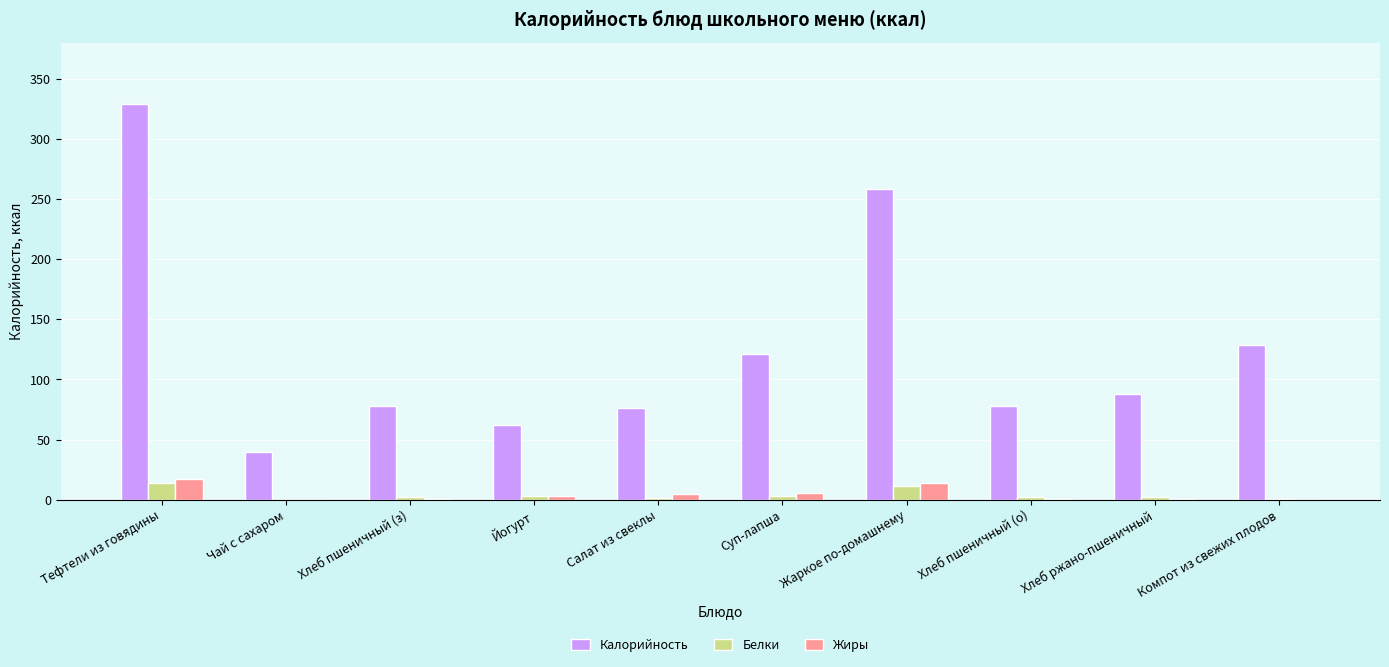

Does the chart contain stacked bars?

No